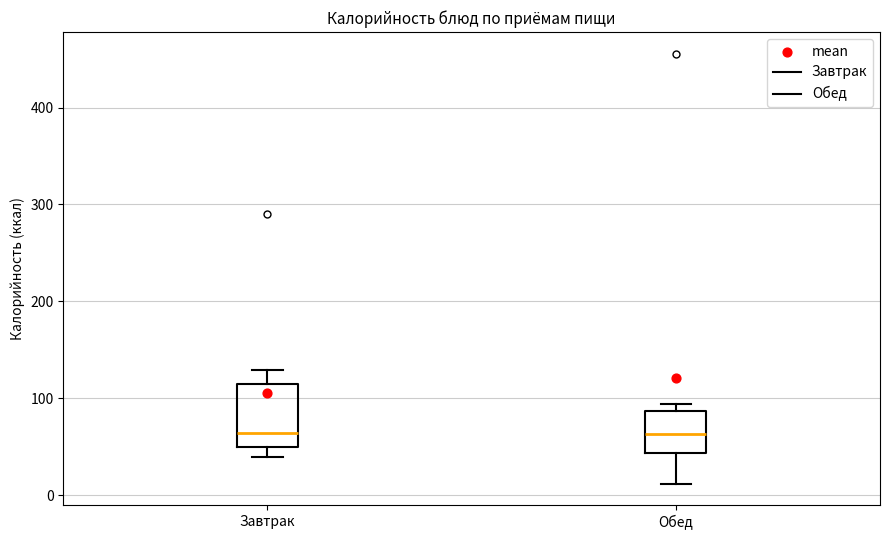

Reading left to right, read every box against the y-axis: the position of its median line, the range the box covers, and the ends of its whiskers. The values are not printed on the chart, so give them approximately, as read against the axis.

Завтрак: median 60, box 50 to 110, whiskers 40 to 130
Обед: median 60, box 40 to 90, whiskers 10 to 90 (just above the box's upper edge)